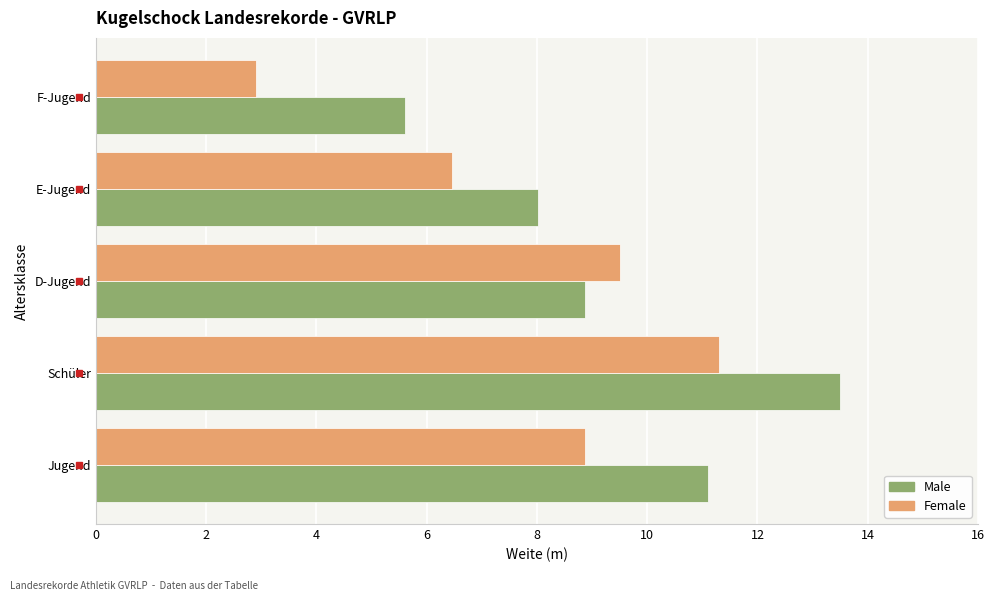

Which series changed the most between Schüler and Jugend?

Female